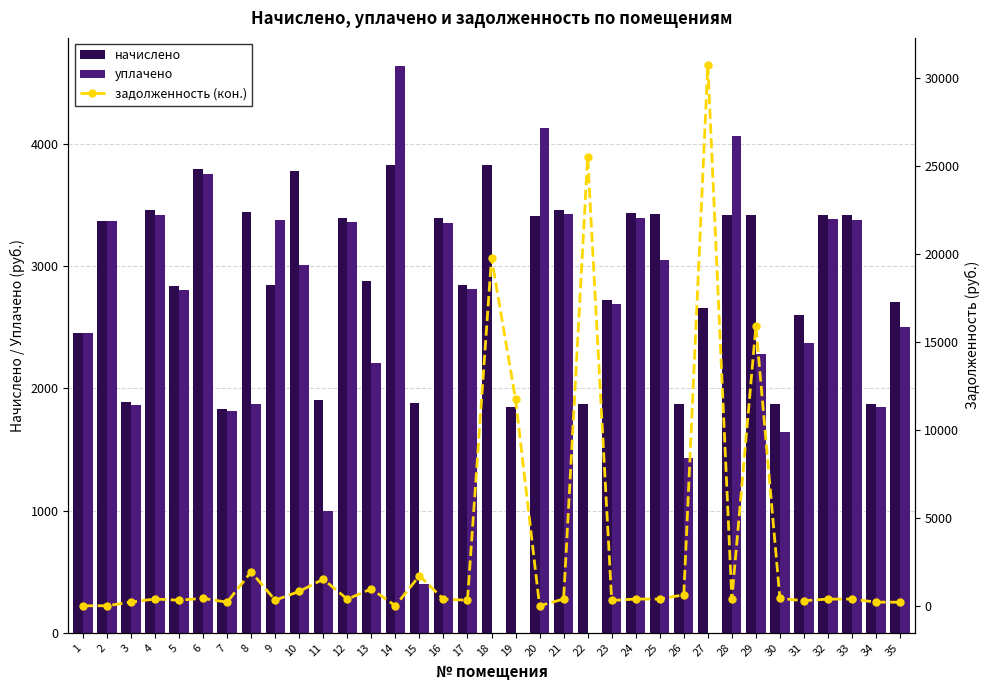

Reading right to left, list all the values displayed in this chart.

начислено: 2709.3	1870.1	3416.6	3422.6	2601.4	1870.1	3422.6	3422.6	2661.3	1870.1	3428.6	3434.6	2721.2	1876.1	3464.6	3410.6	1852.1	3830.1	2847.2	3392.6	1882.1	3830.1	2877.1	3398.6	1906.1	3782.2	2847.2	3440.5	1834.2	3800.2	2835.2	3458.5	1888.1	3372.6	2450.9
уплачено: 2506.7	1848.9	3377.8	3383.8	2371.4	1641.1	2283.9	4066.7	0.0	1433.3	3047.6	3395.6	2690.4	0.0	3425.2	4129.8	0.0	0.0	2814.8	3354.2	396.9	4637.8	2206.7	3360.0	994.1	3009.7	3382.9	1872.4	1813.4	3757.1	2803.0	3419.3	1866.7	3372.6	2450.9
задолженность (кон.): 202.2	207.8	379.6	380.3	289.0	415.6	15884.7	380.3	30751.3	624.1	380.9	381.6	302.4	25509.5	384.9	0.0	11743.5	19780.2	316.4	377.0	1707.7	0.0	958.5	377.6	1510.5	817.0	316.4	1926.5	203.8	422.2	315.0	384.3	209.8	0.0	0.0